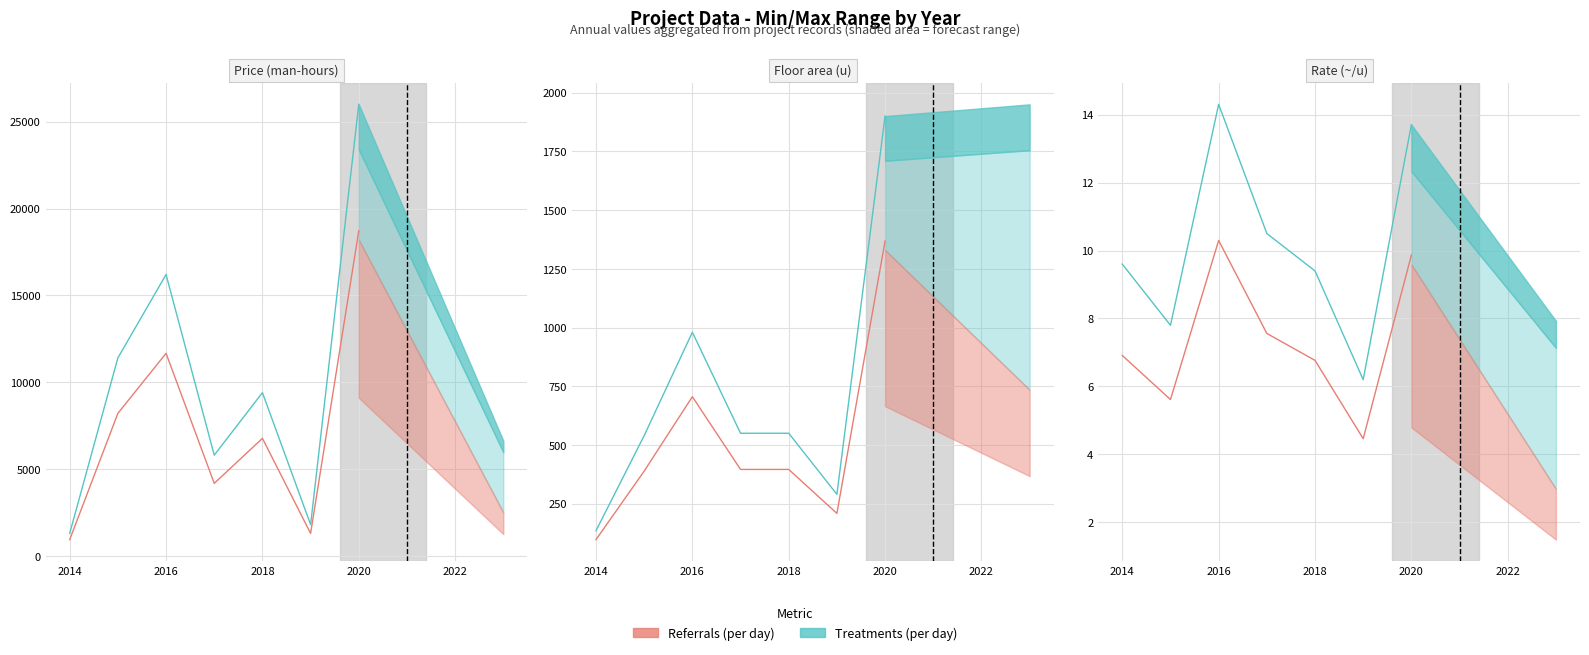

At which label does Treatments (per day) first exceed 9?

2014